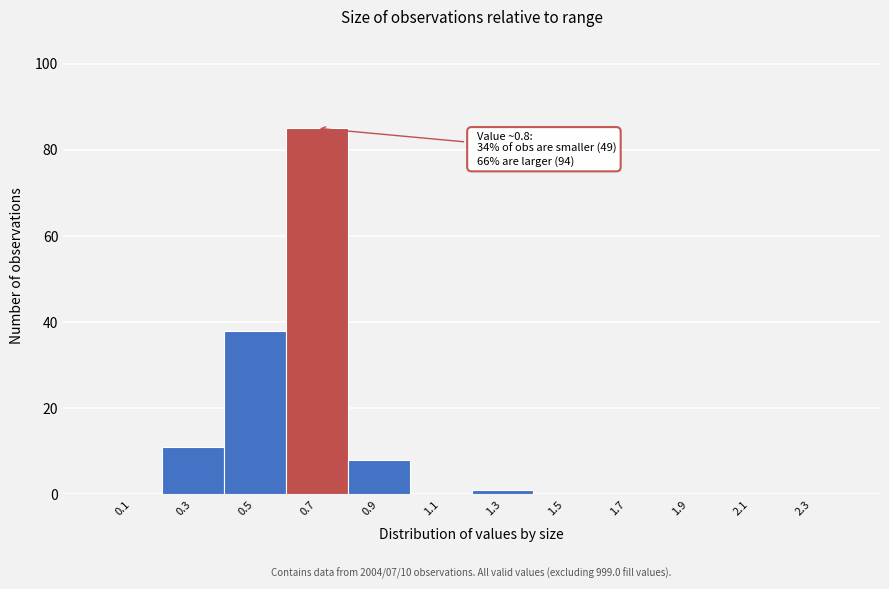

Reading left to right, what are all the values shown in this chart?

0.1=0	0.3=11	0.5=38	0.7=85	0.9=8	1.1=0	1.3=1	1.5=0	1.7=0	1.9=0	2.1=0	2.3=0